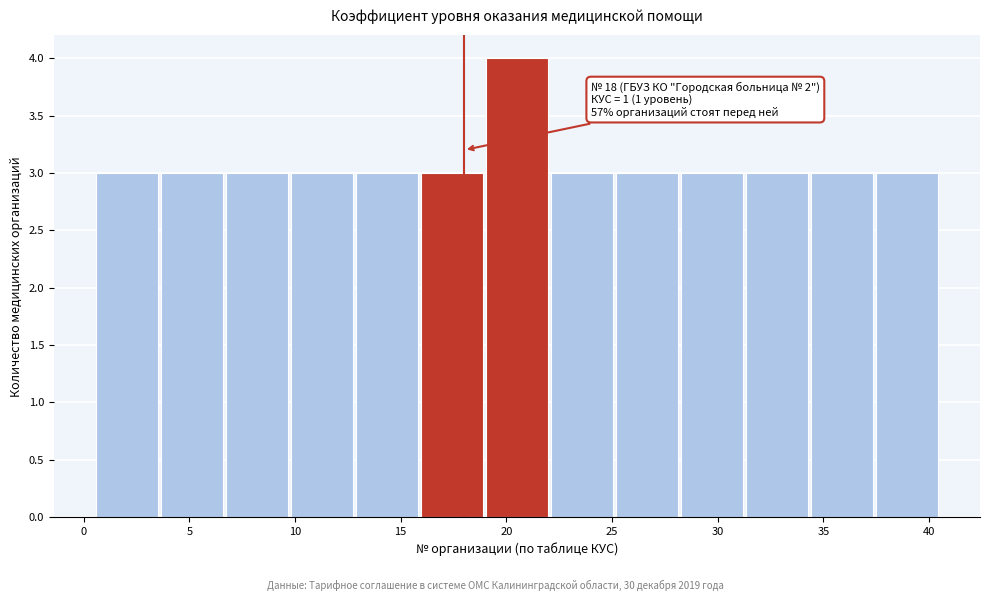

Which range on the x-axis has the tallest bar?

19.0 to 22.0